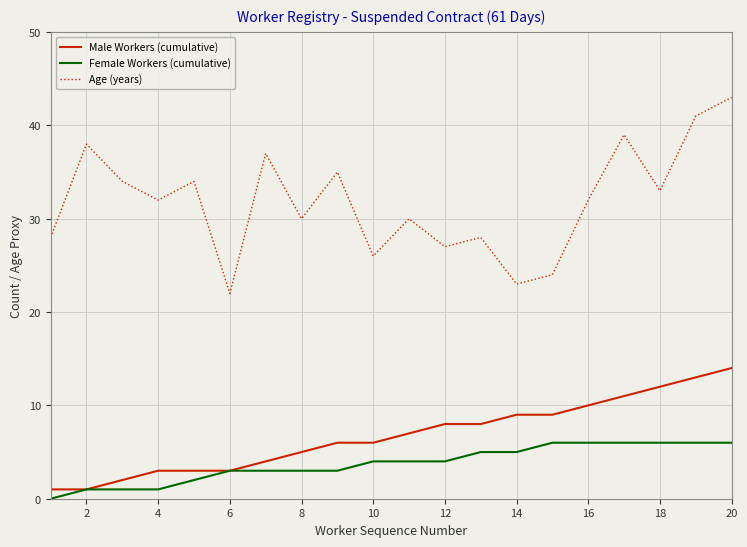

True or false: Age (years) and Female Workers (cumulative) cross at least once.

False